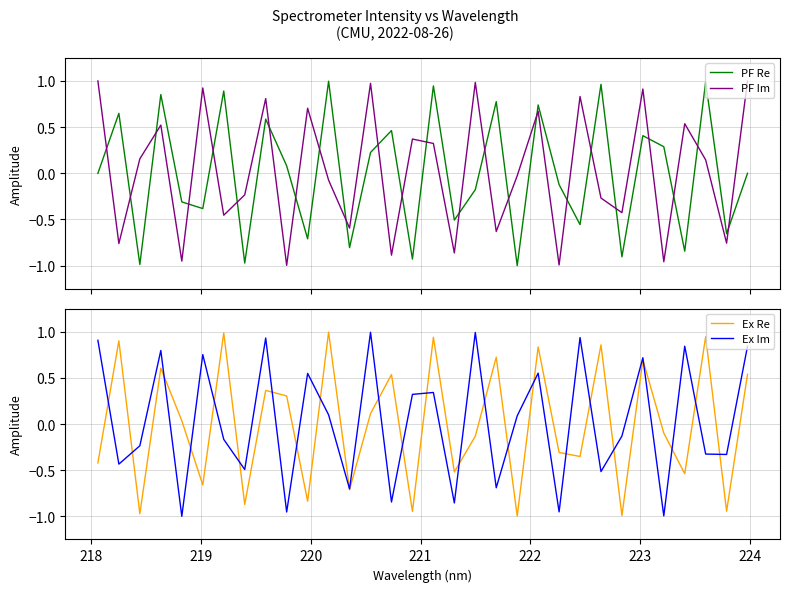

Which series has the largest total across all categories?

Ex Im